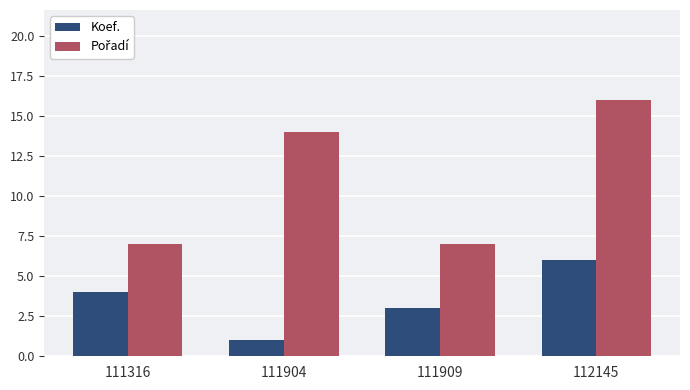

What is the difference between the maximum and second lowest values in the Koef. series?

3